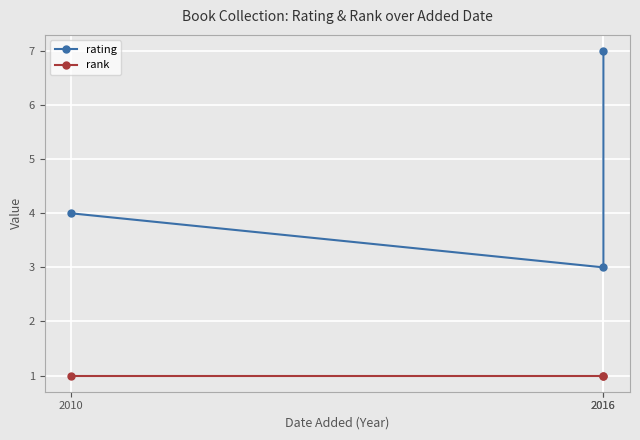

What are all the series names shown in the legend?

rating, rank